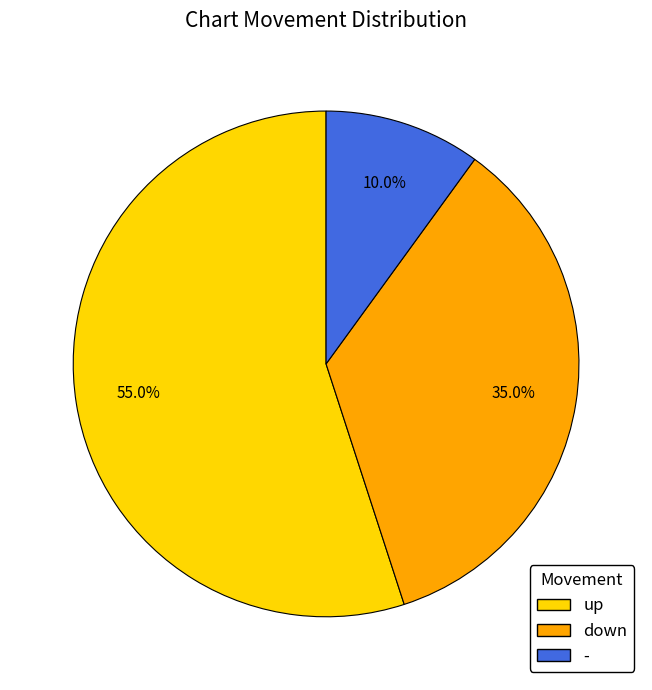

What percentage do down and up together represent?

90.0%